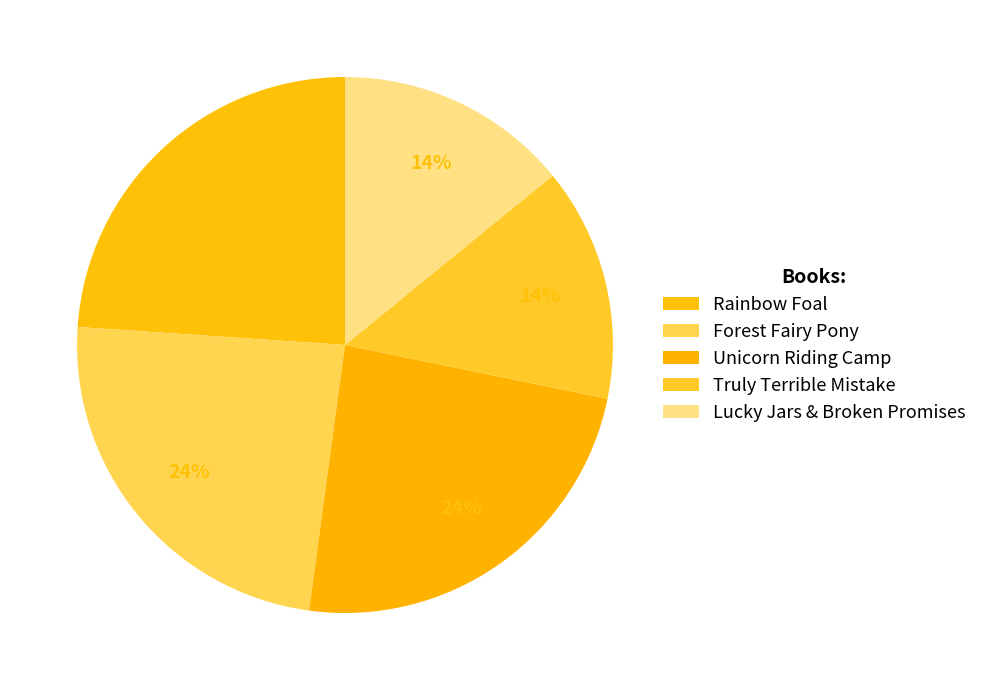

To the nearest percent, what is the difference between the Truly Terrible Mistake and Forest Fairy Pony slice percentages?

10%